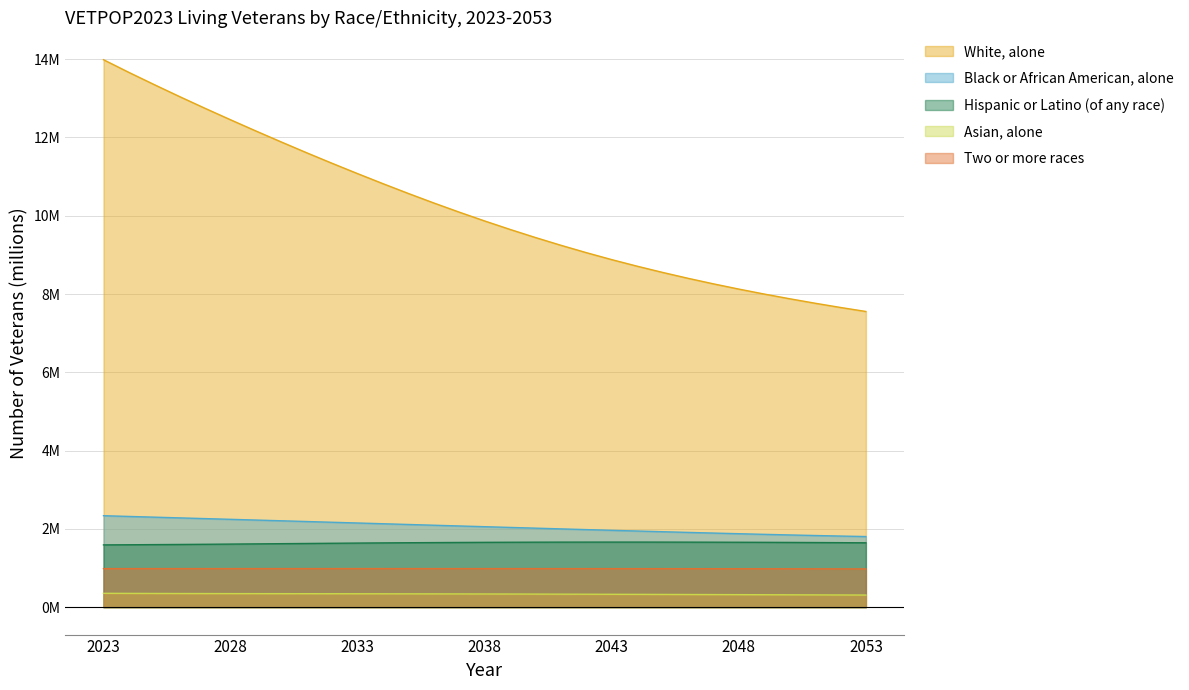

What is the difference between the second highest and second lowest values in the Hispanic or Latino (of any race) series?

0.1